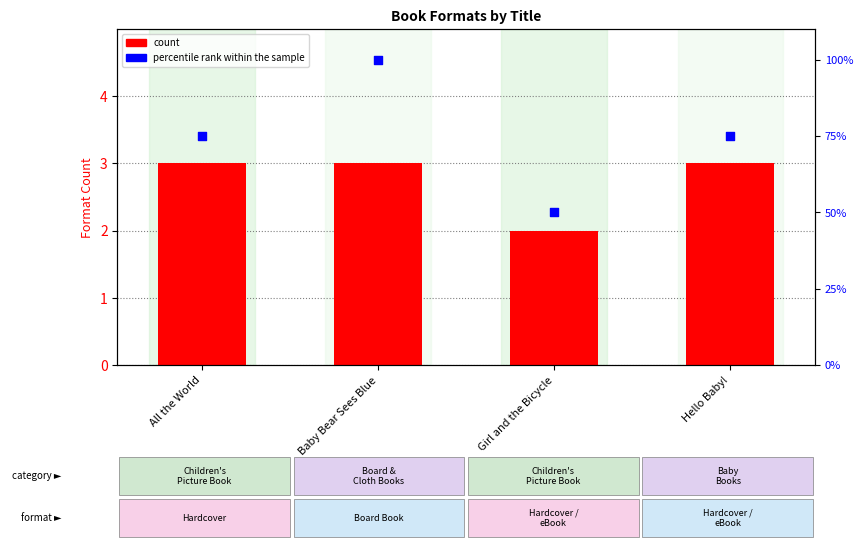

Which series contains the lowest Y value?

count